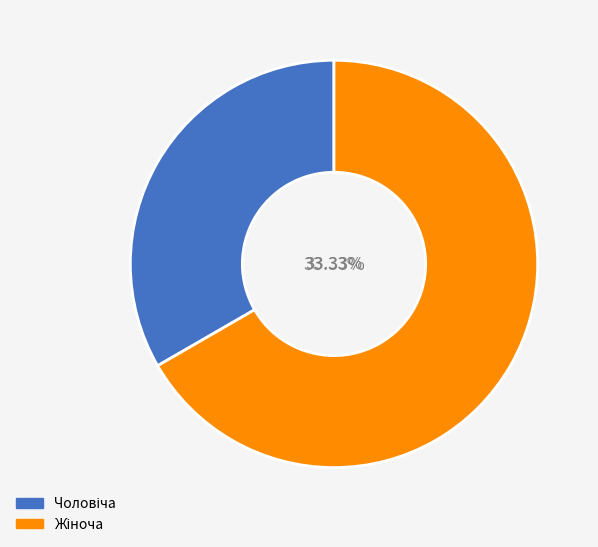

To the nearest percent, what is the difference between the Жіноча and Чоловіча slice percentages?

33%